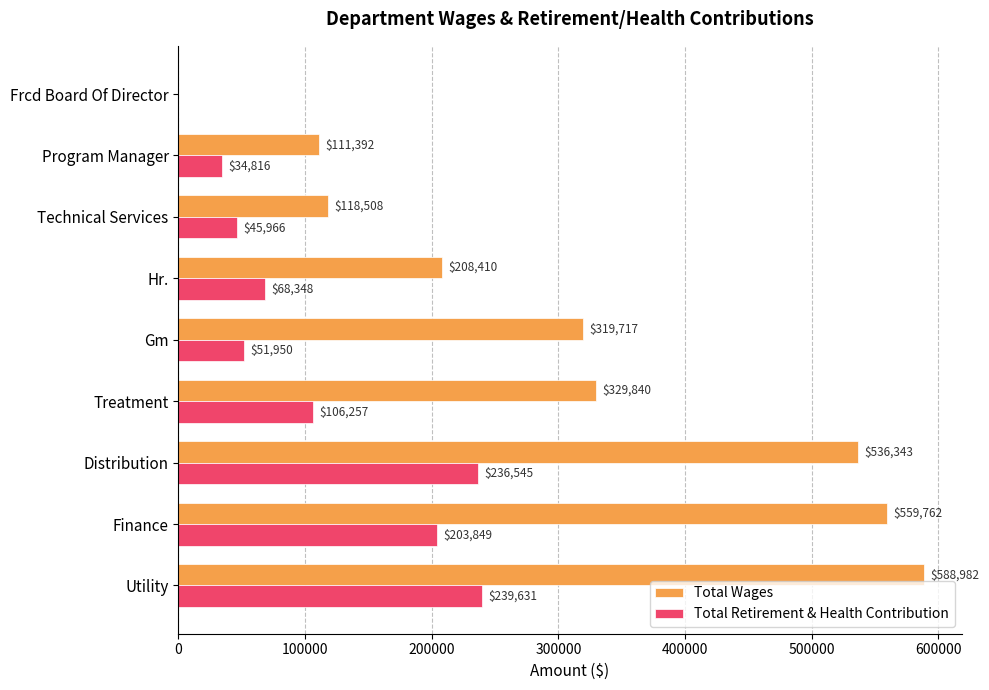

What is the sum of all Total Wages values?

2772954